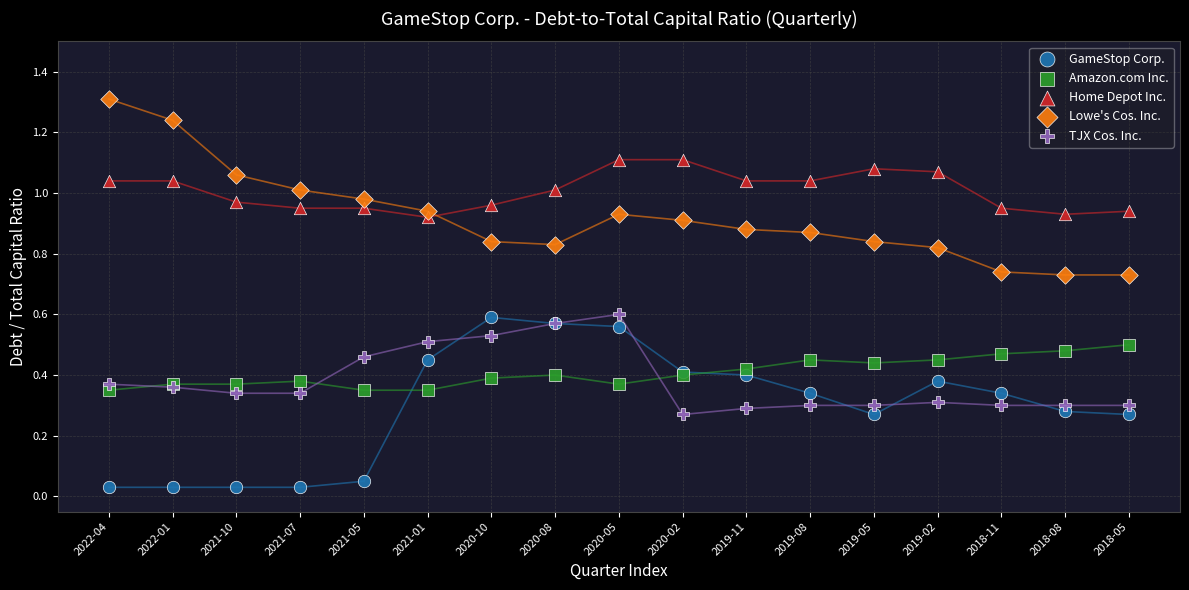

What are all the series names shown in the legend?

GameStop Corp., Amazon.com Inc., Home Depot Inc., Lowe's Cos. Inc., TJX Cos. Inc.